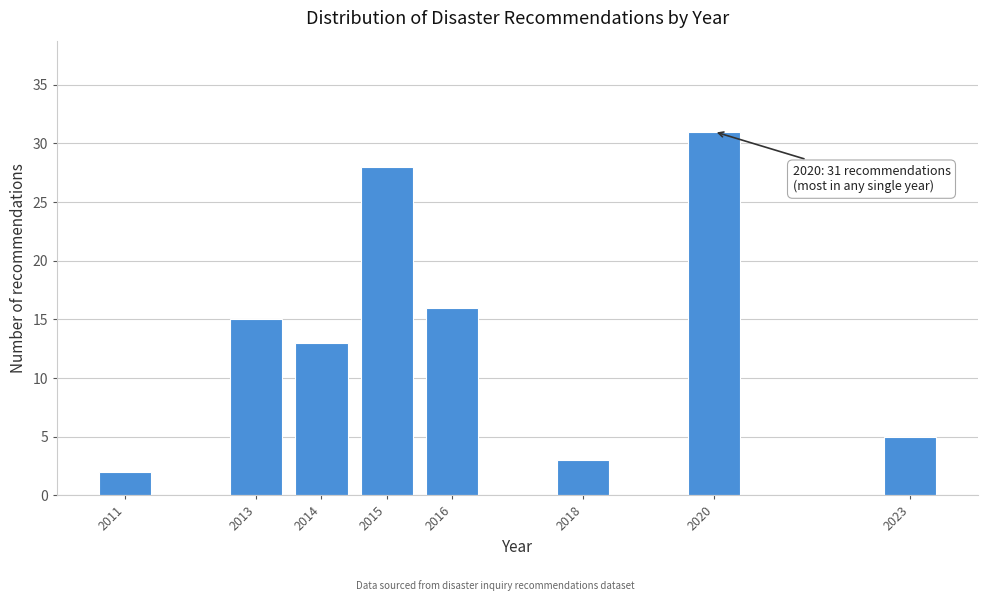

Reading left to right, what are all the values shown in this chart?

2	15	13	28	16	3	31	5